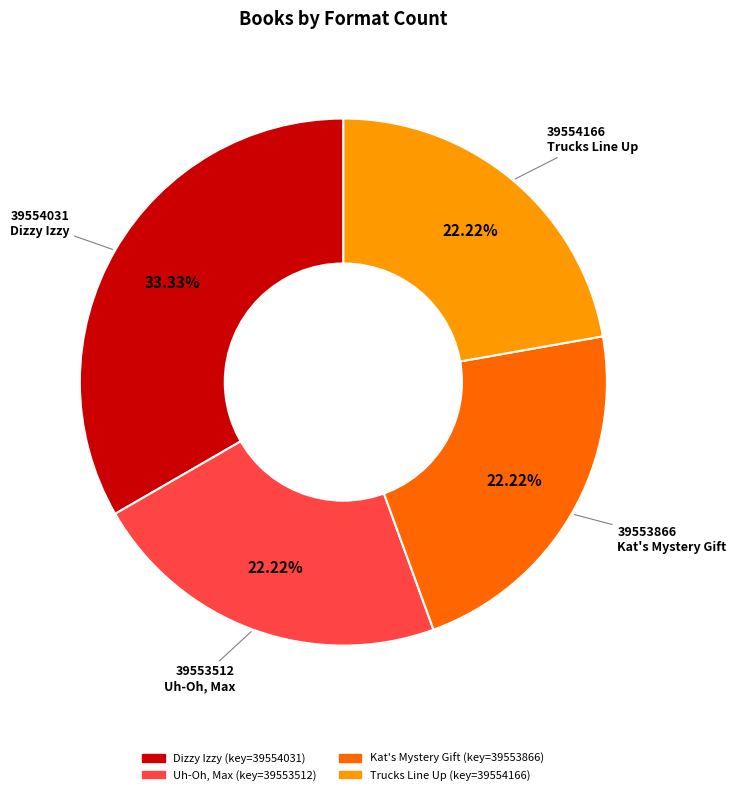

Combined, what portion of the pie is Dizzy Izzy and Kat's Mystery Gift?

55.6%